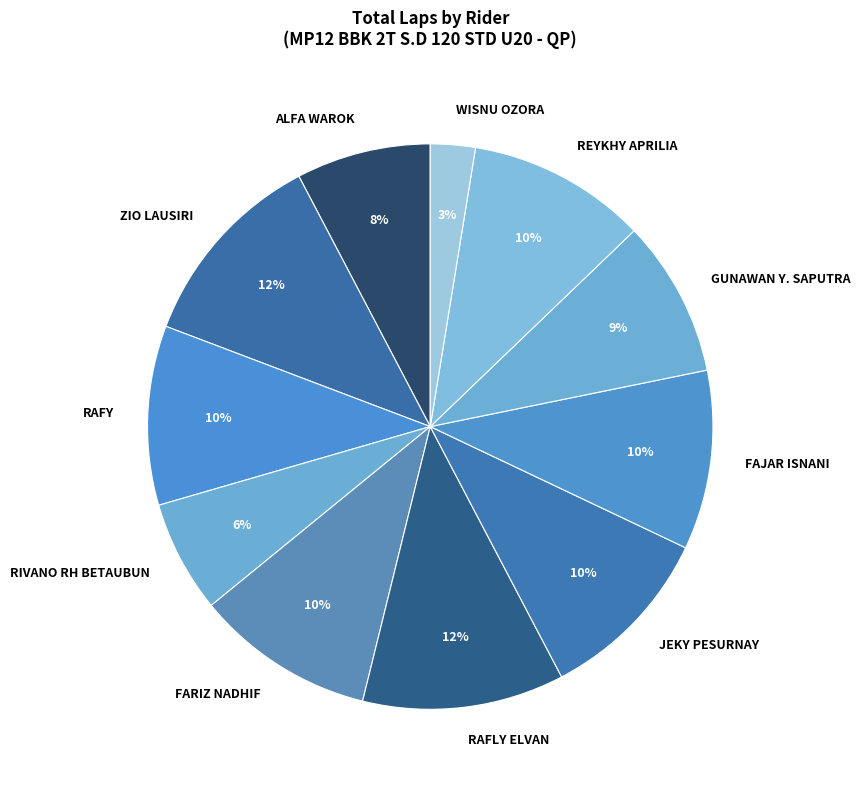

How many segments does this pie chart have?

11